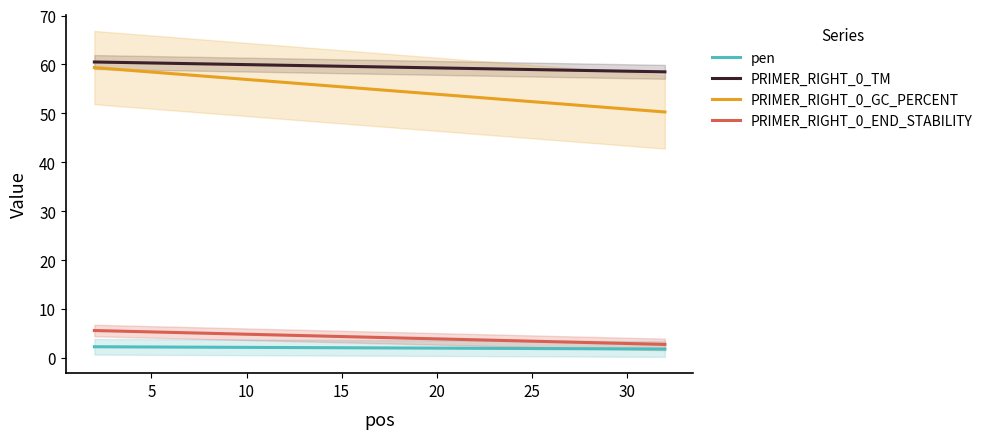

What is the sum of all pen values?

40.9